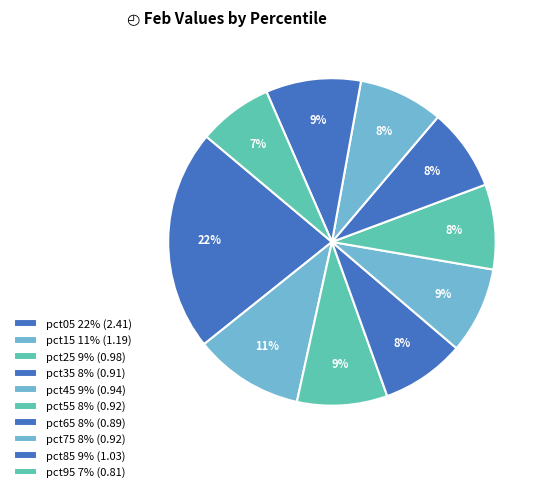

How many slices are in this pie chart?

10